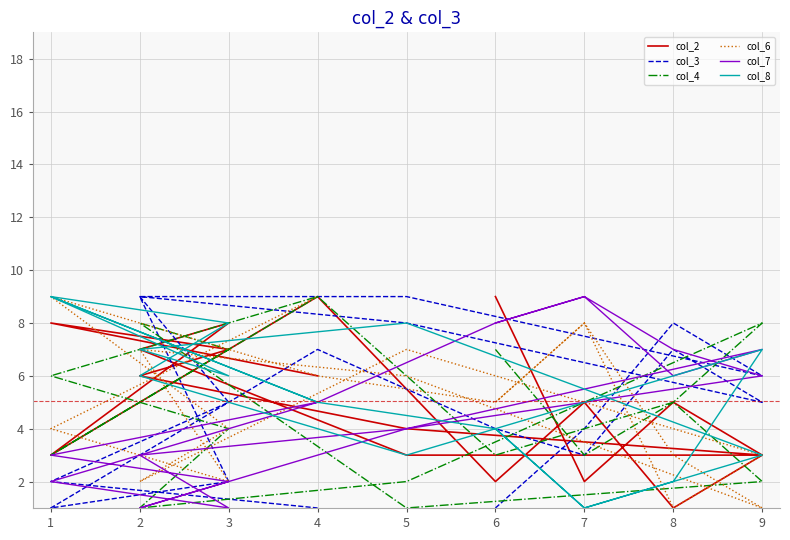

At which category is the sum across all series the highest?

4